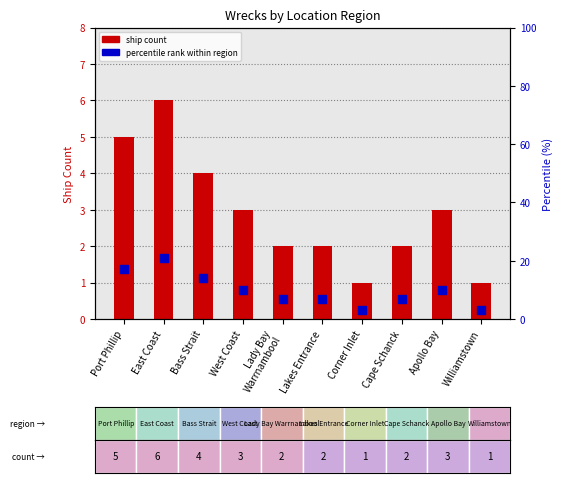

Which series has the largest Y range (max minus min)?

percentile rank within region